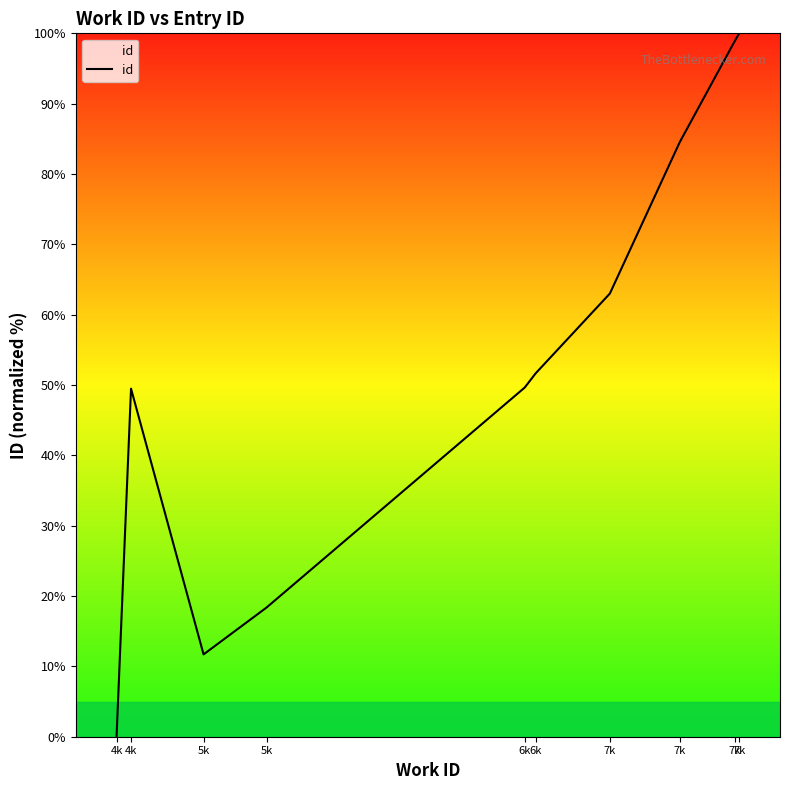

How many distinct data groups are displayed?

1